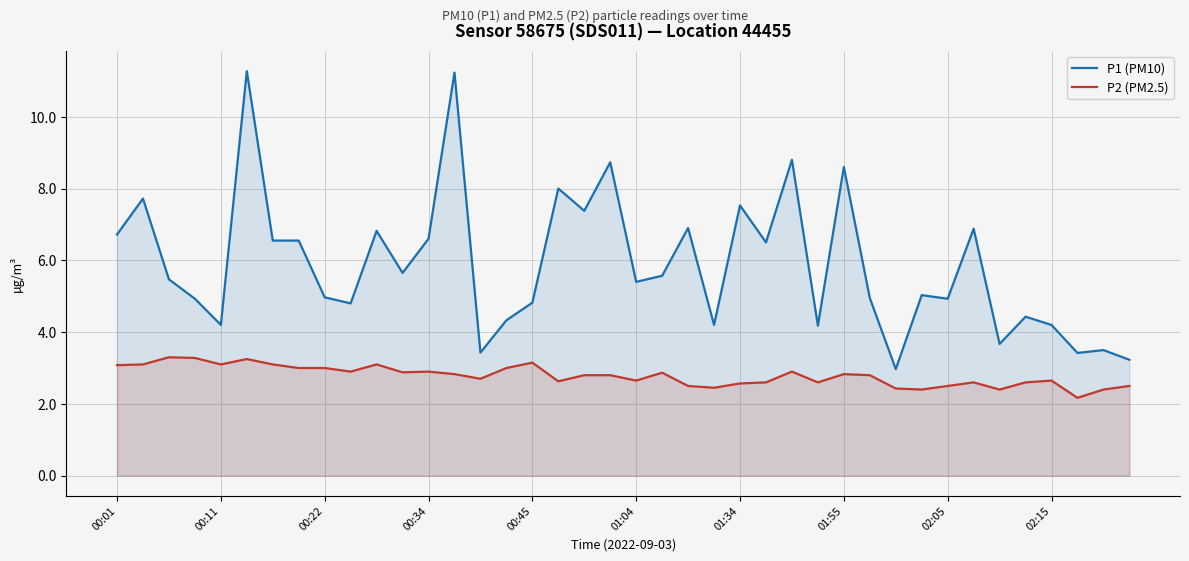

True or false: P2 (PM2.5) has a value of 2.4 at 34.

True